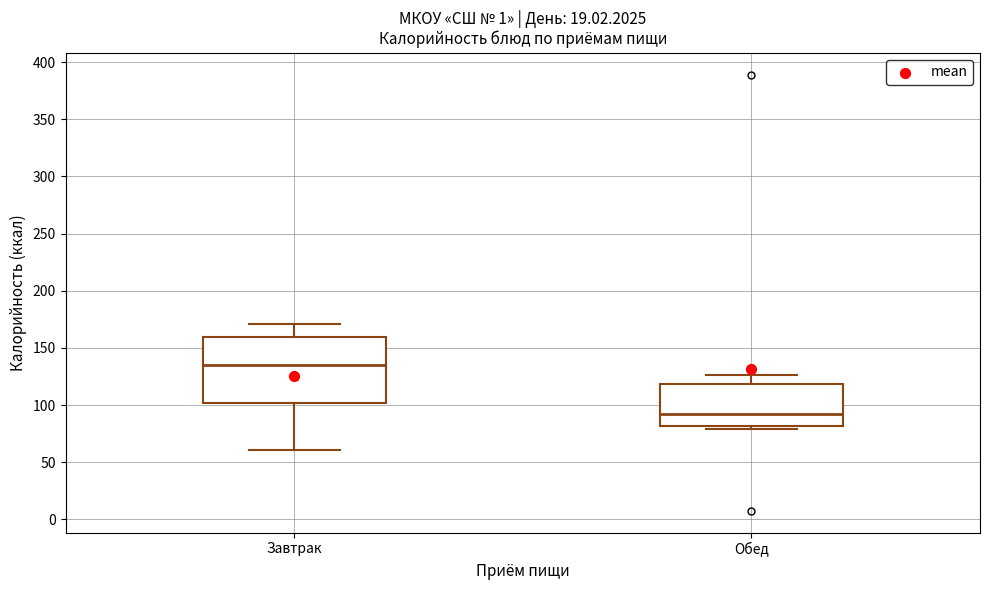

Which box is the tallest, from its lower edge to its upper edge?

Завтрак